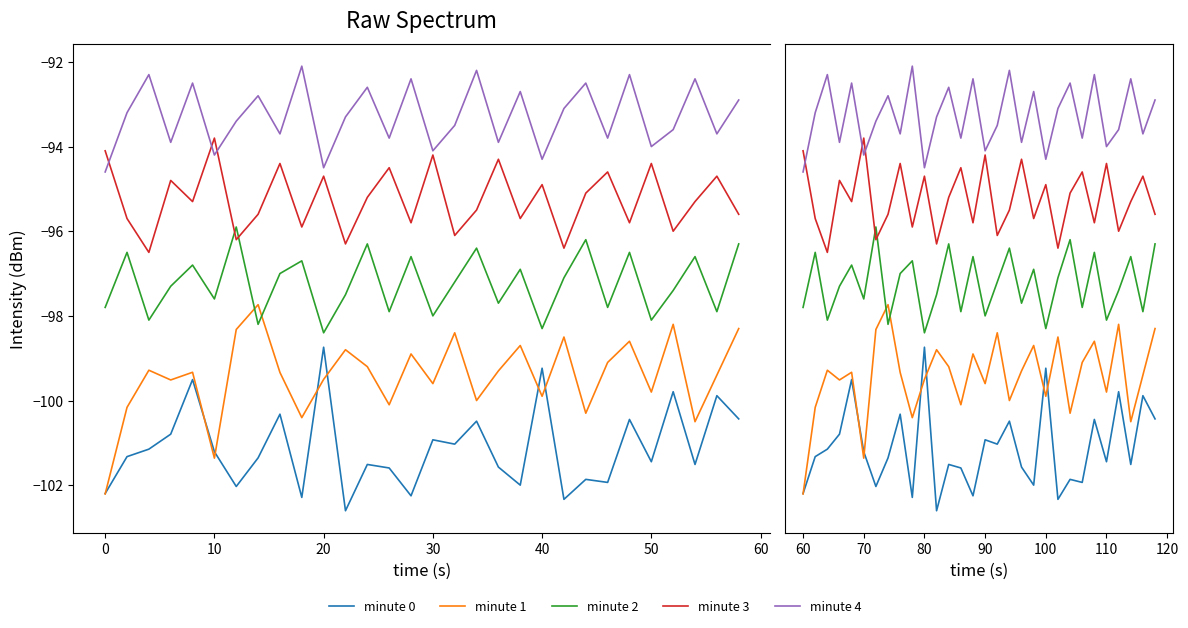

True or false: minute 4 has more than 1 points higher than both neighbors.

True